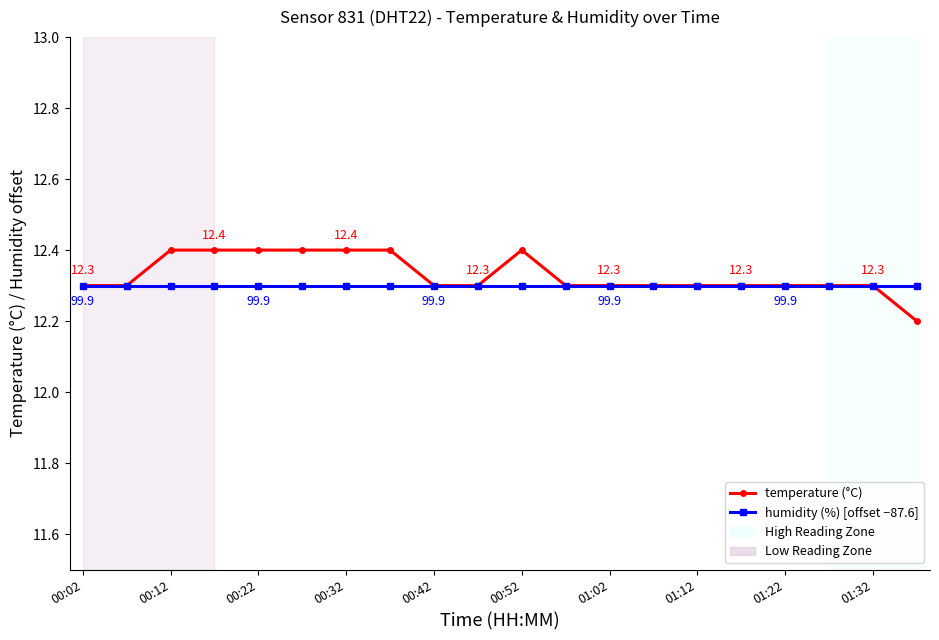

Rank the series by their average value, from highest to lowest.

temperature (°C), humidity (%) [offset −87.6]